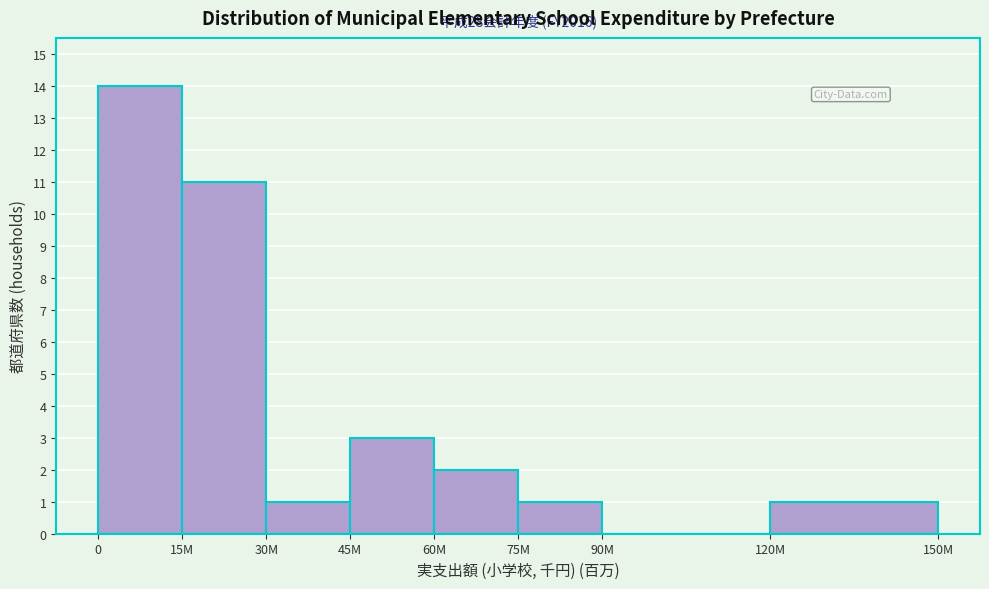

Reading left to right, what are all the values shown in this chart?

0=14	15M=11	30M=1	45M=3	60M=2	75M=1	90M=0	120M=1